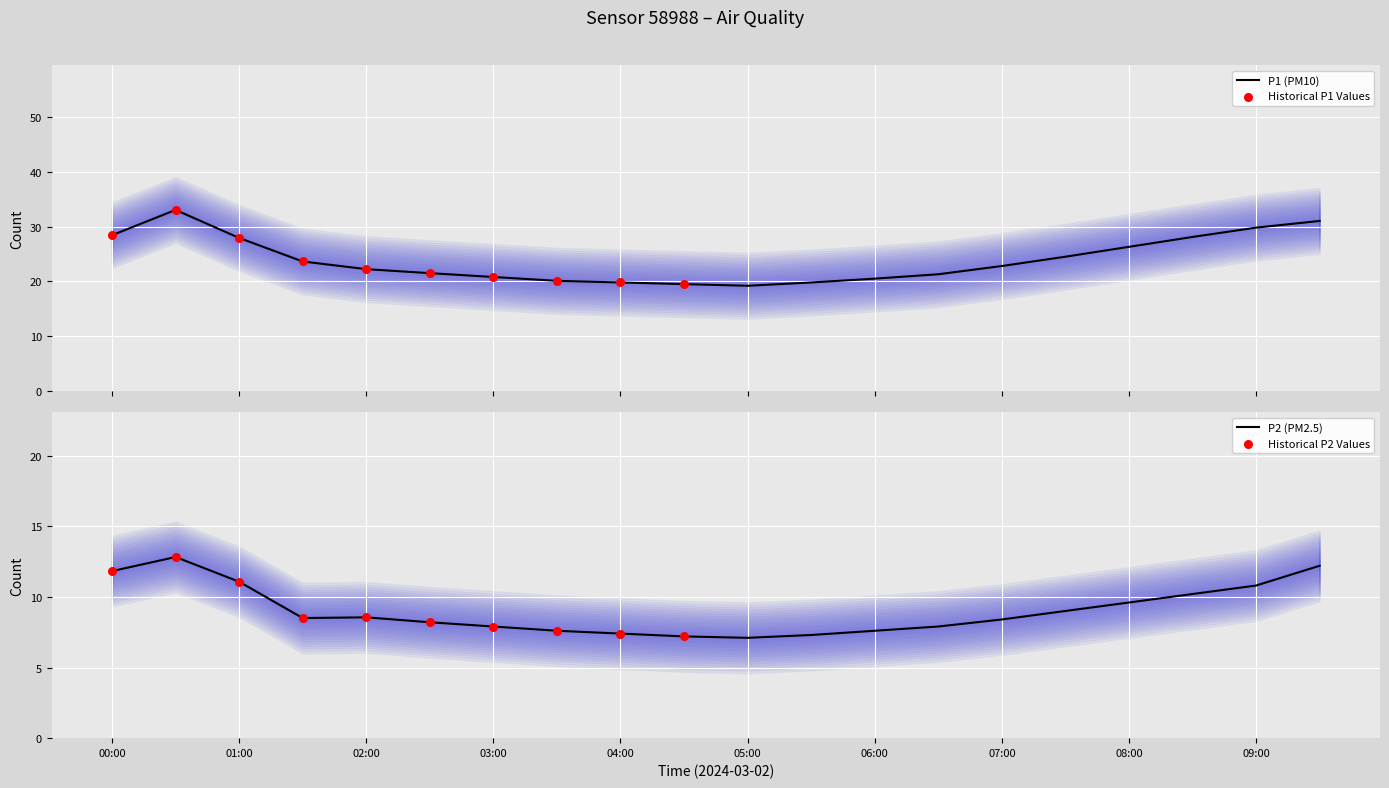

Is the value of P2 at 00:30 greater than the value of P1 at 03:00?

No